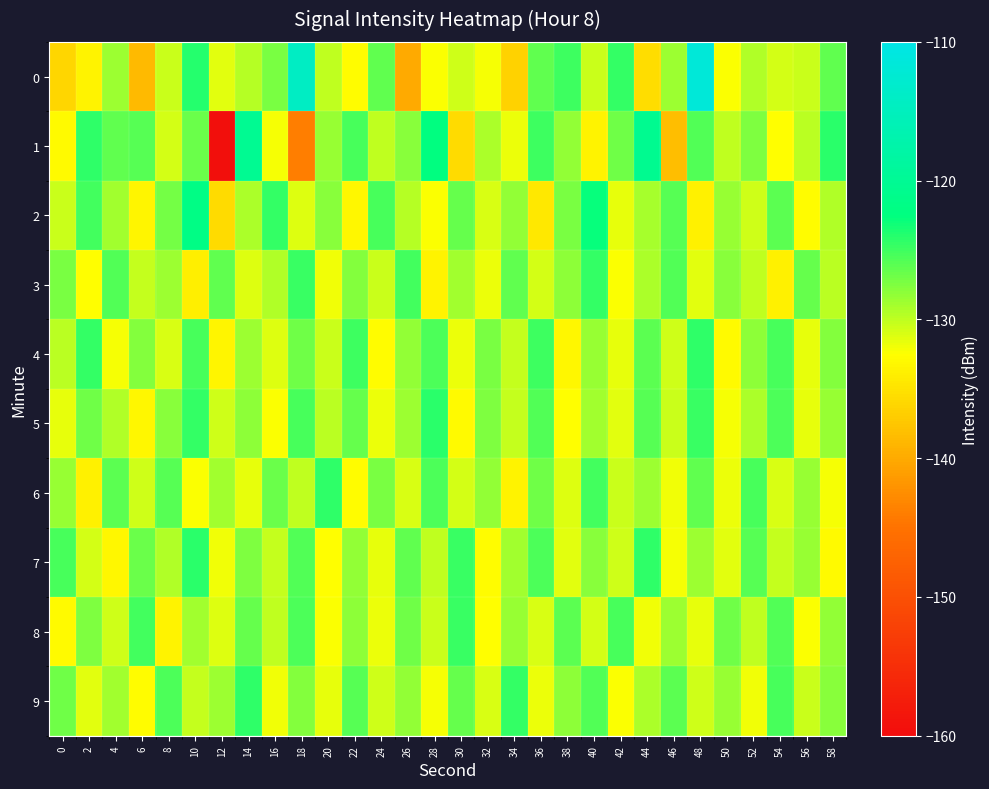

How many distinct data groups are displayed?

10